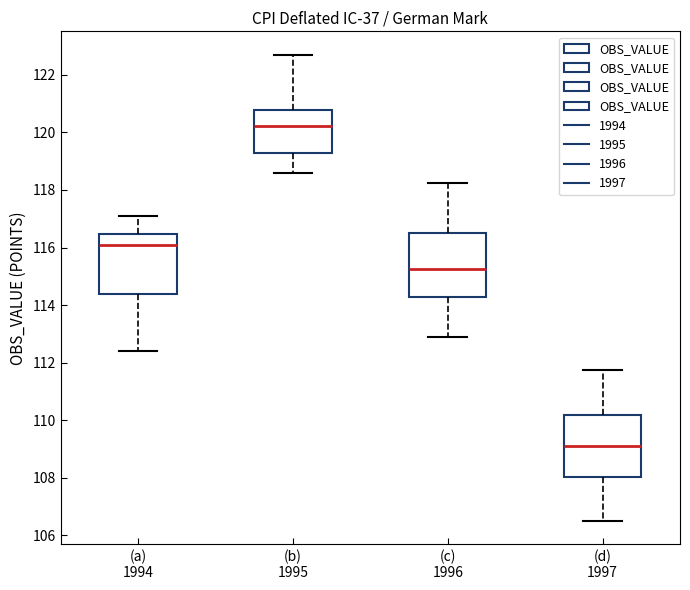

Which box's median line is the highest?

(b) 1995